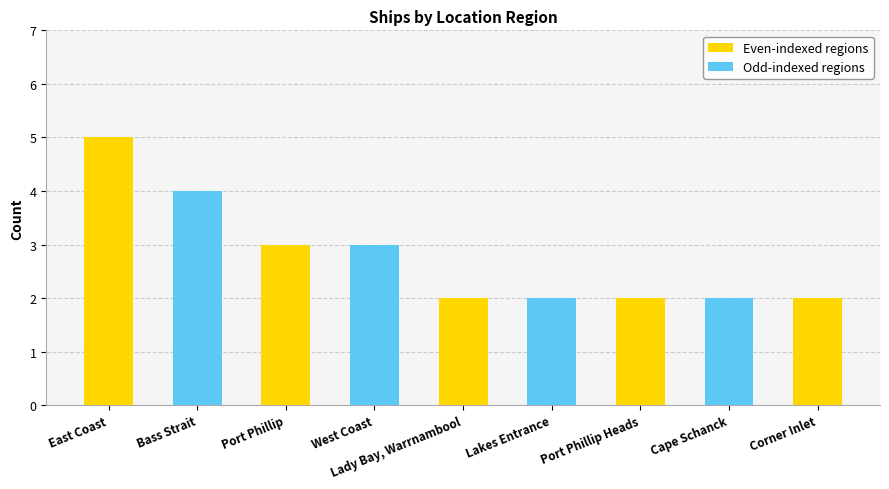

At which category does the chart reach its peak across all series?

East Coast